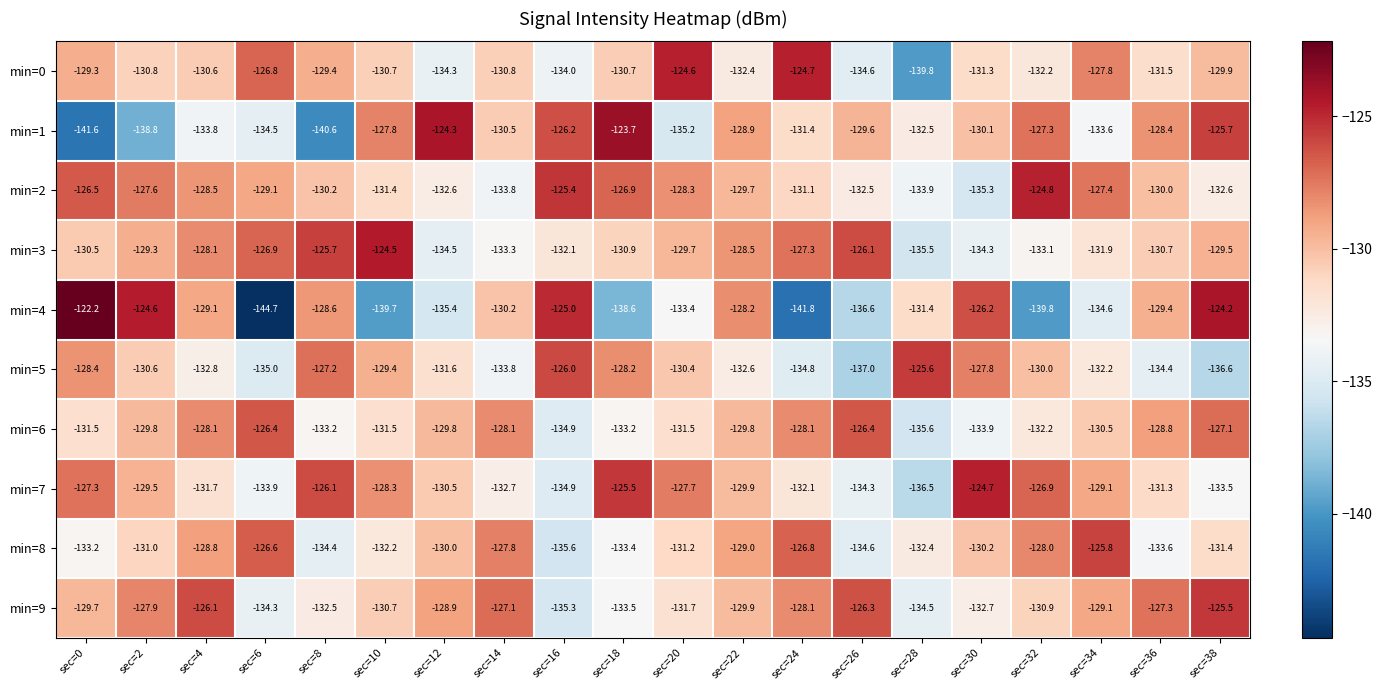

At which label does min=4 first exceed -130?

sec=0